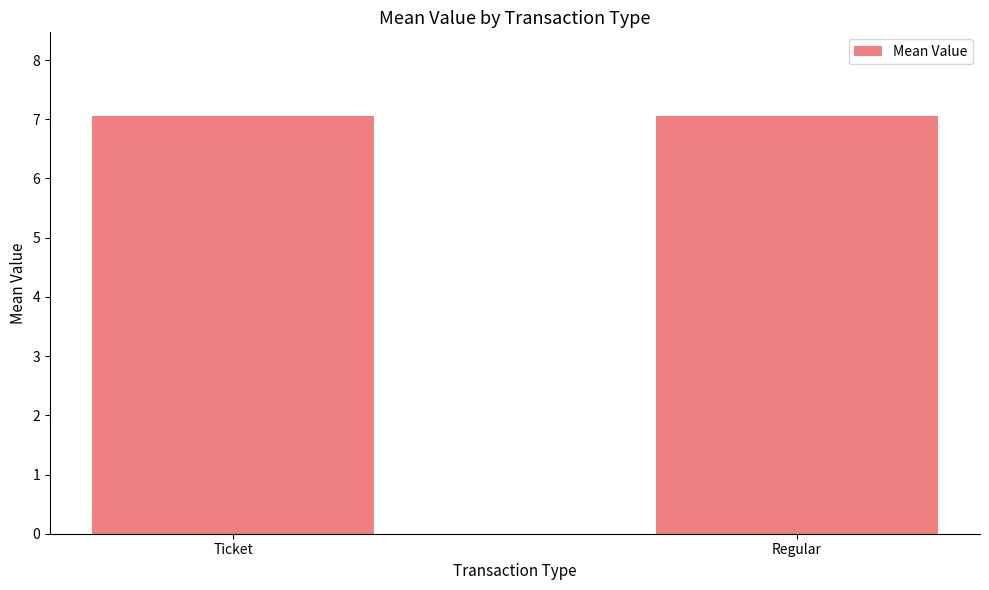

At which label is the value closest to 7?

Regular